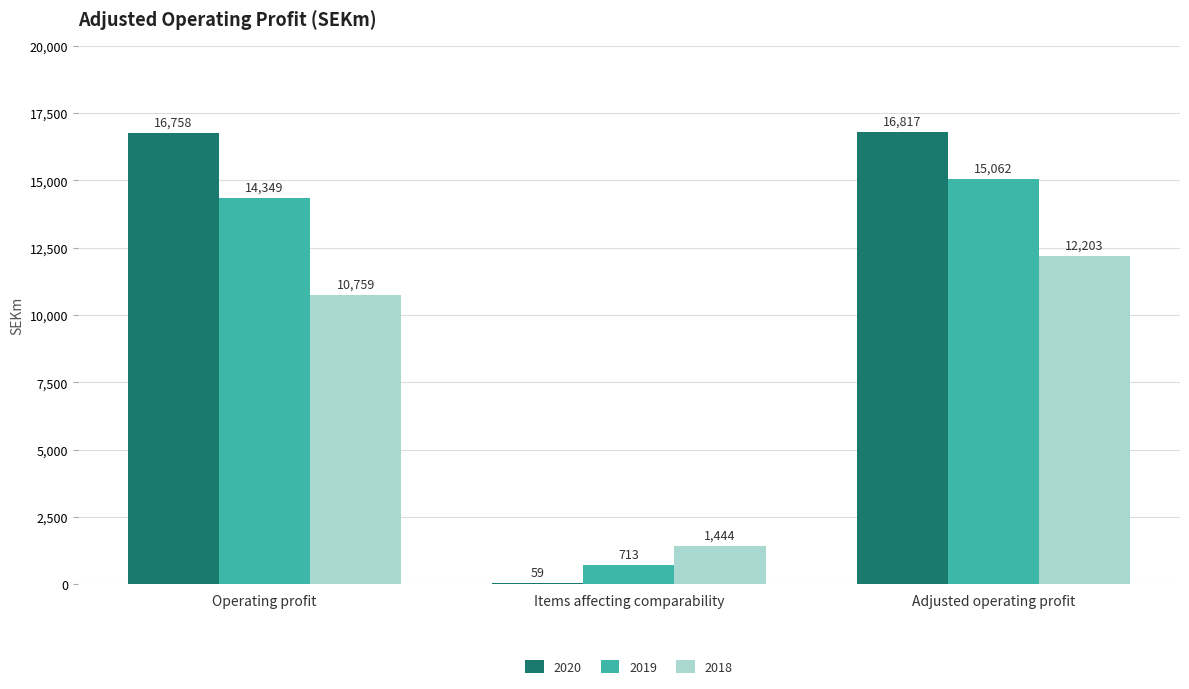

At which category is the sum across all series the highest?

Adjusted operating profit